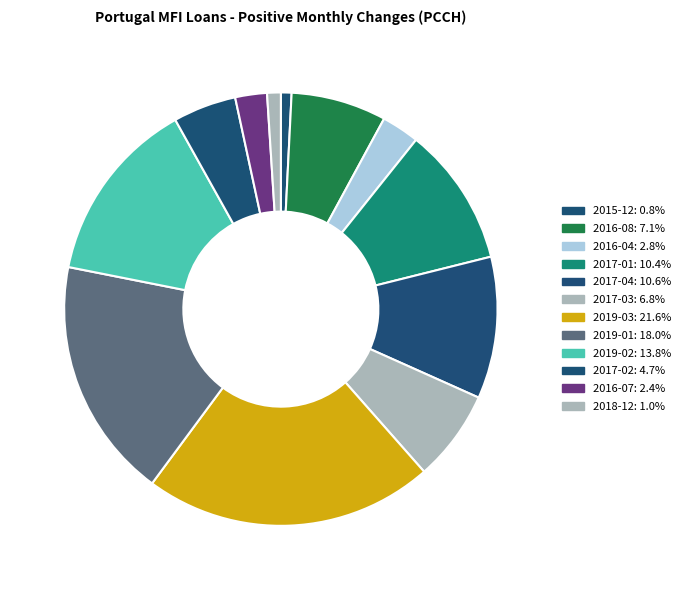

To the nearest percent, what portion does 2016-07 represent?

2%